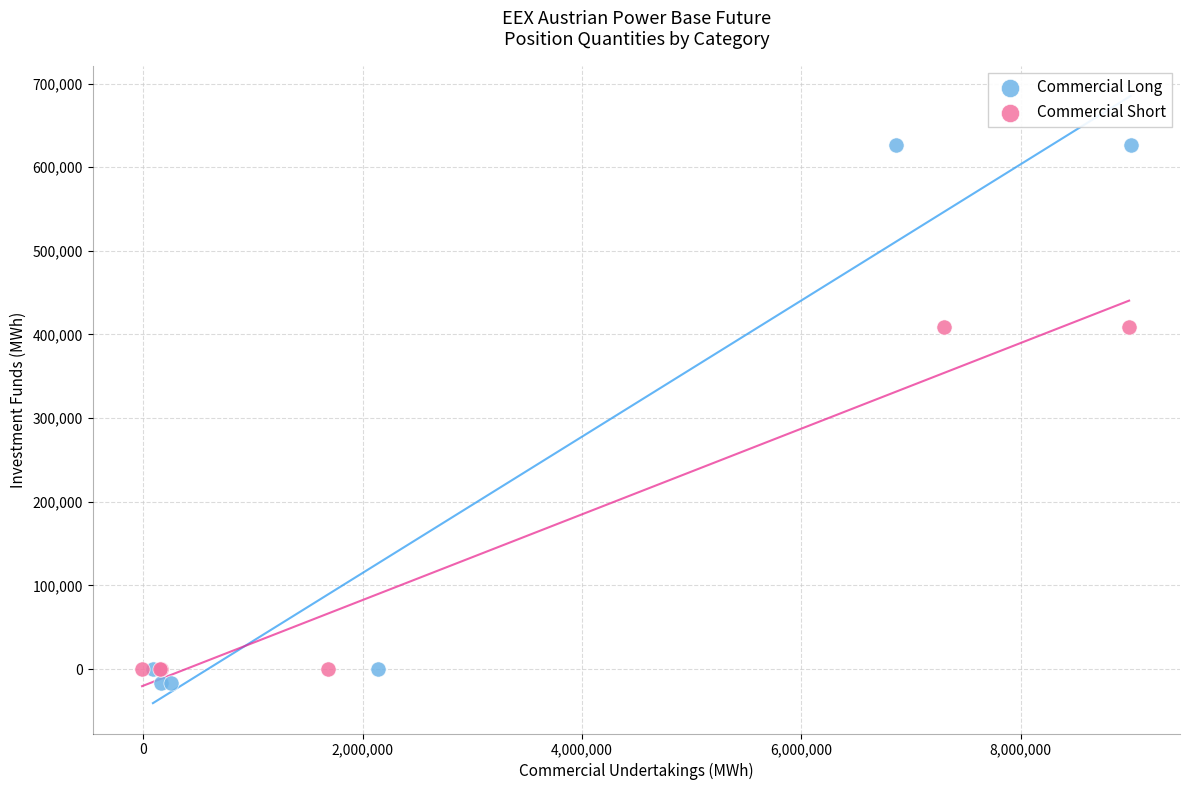

Which series reaches the maximum Y coordinate?

Commercial Long